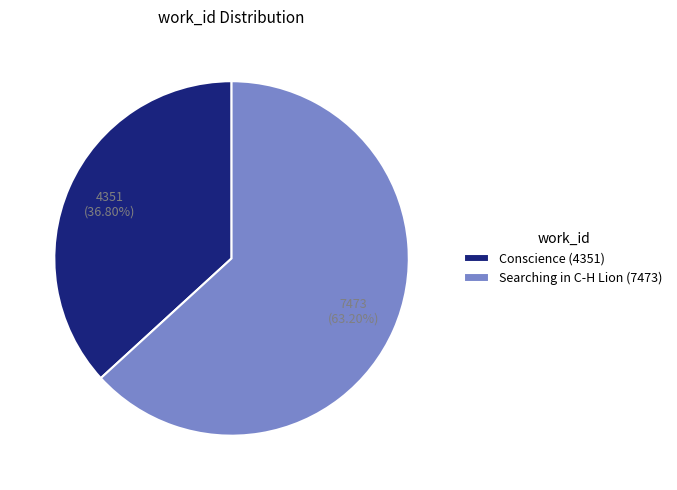

What percentage is NOT represented by Searching in C-H Lion (7473)?

36.8%